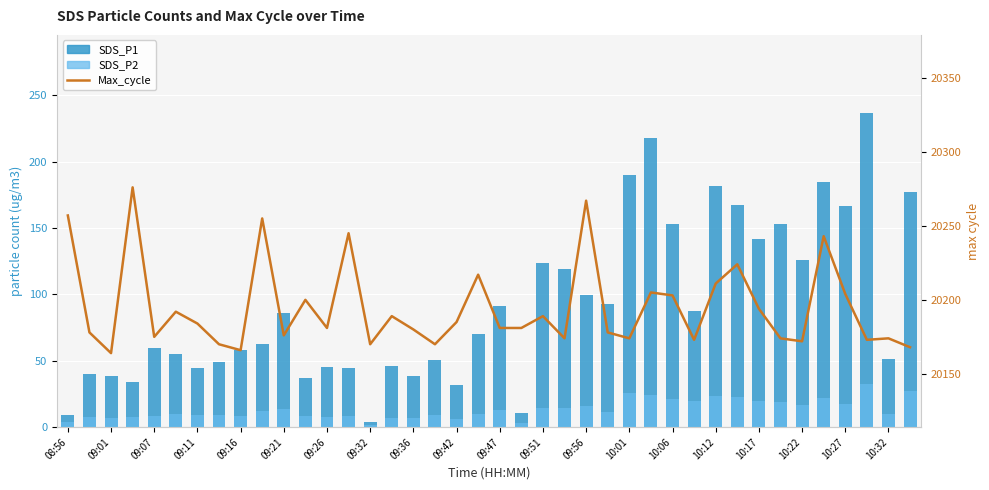

What is the total value across all series at 31?

20414.2